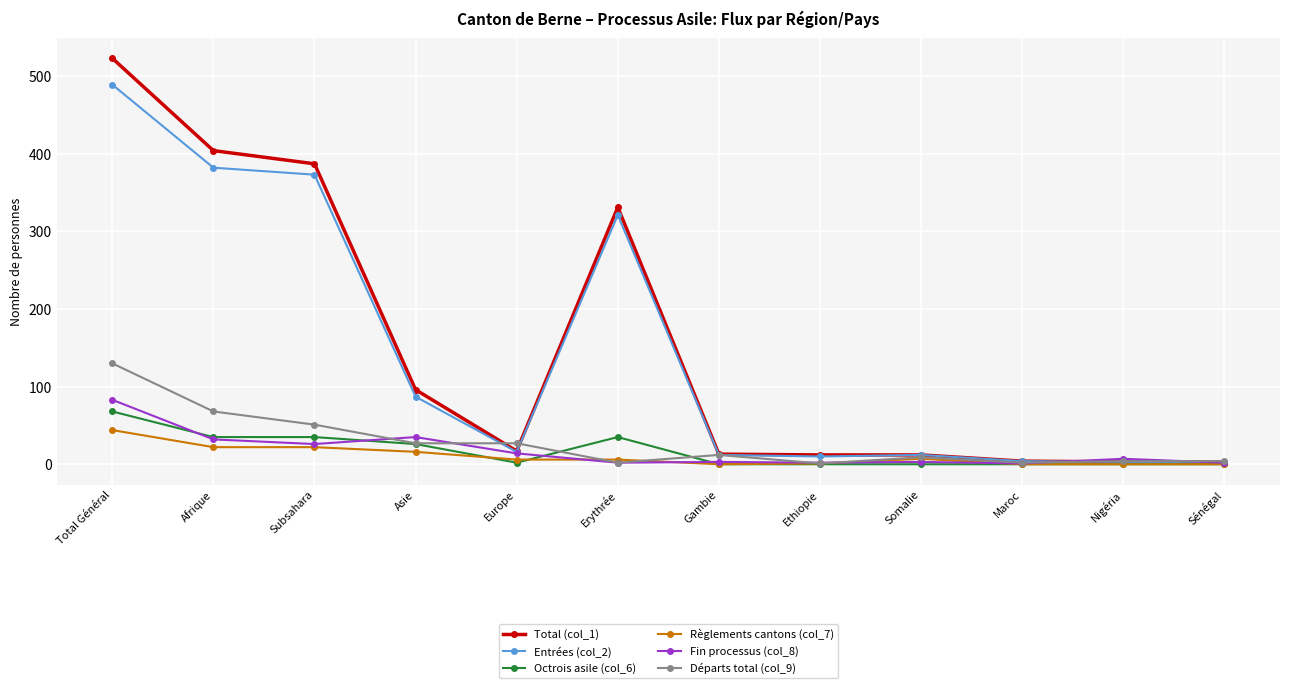

What is the label of the 2nd point from the left?

Afrique